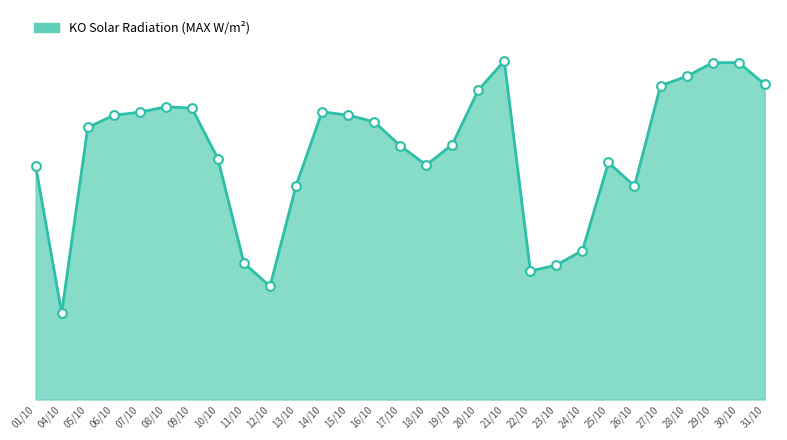

Does the chart have visible grid lines?

No